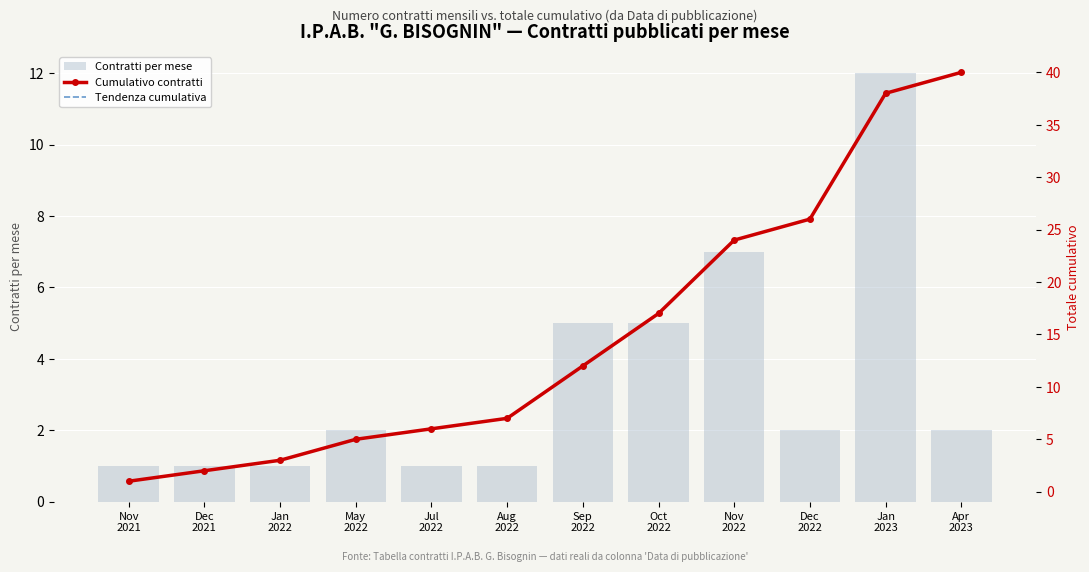

What is the label of the 8th bar from the right?

Jul
2022